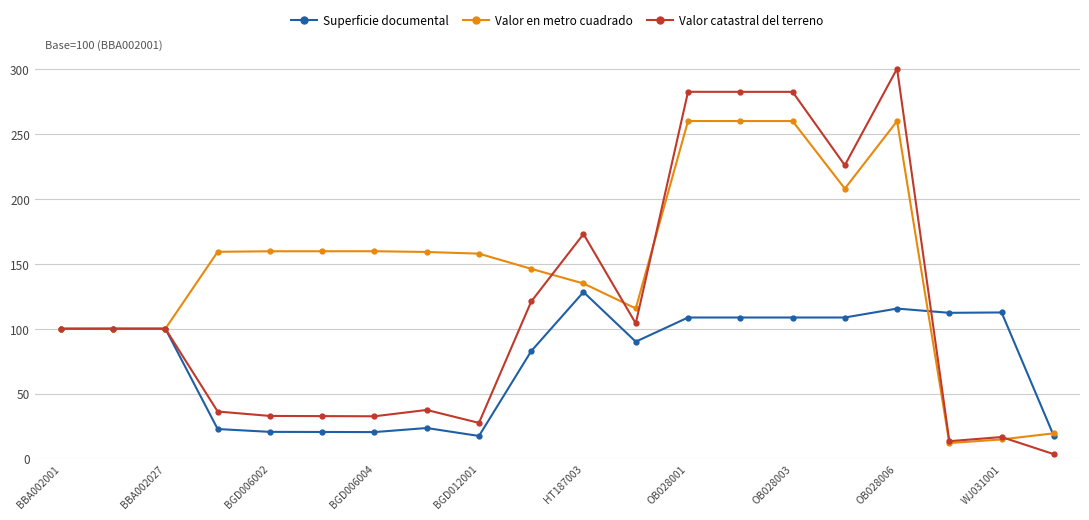

What is the value of the Valor en metro cuadrado point at the 9th from the left?

157.9